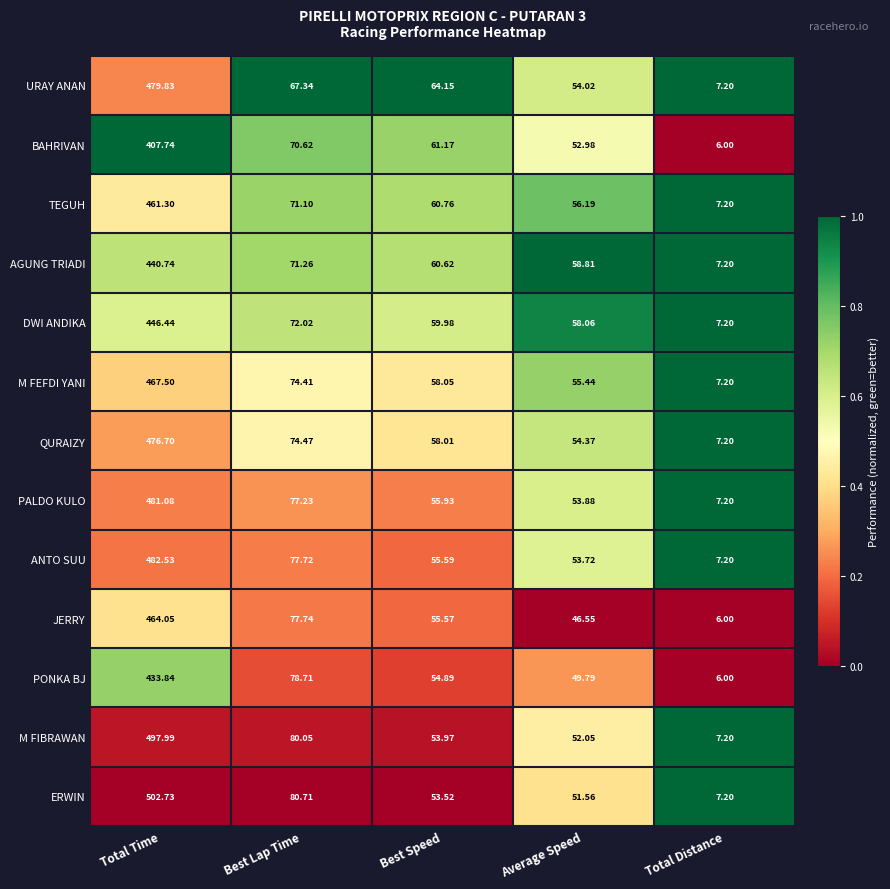

Which series has the largest total across all categories?

ERWIN